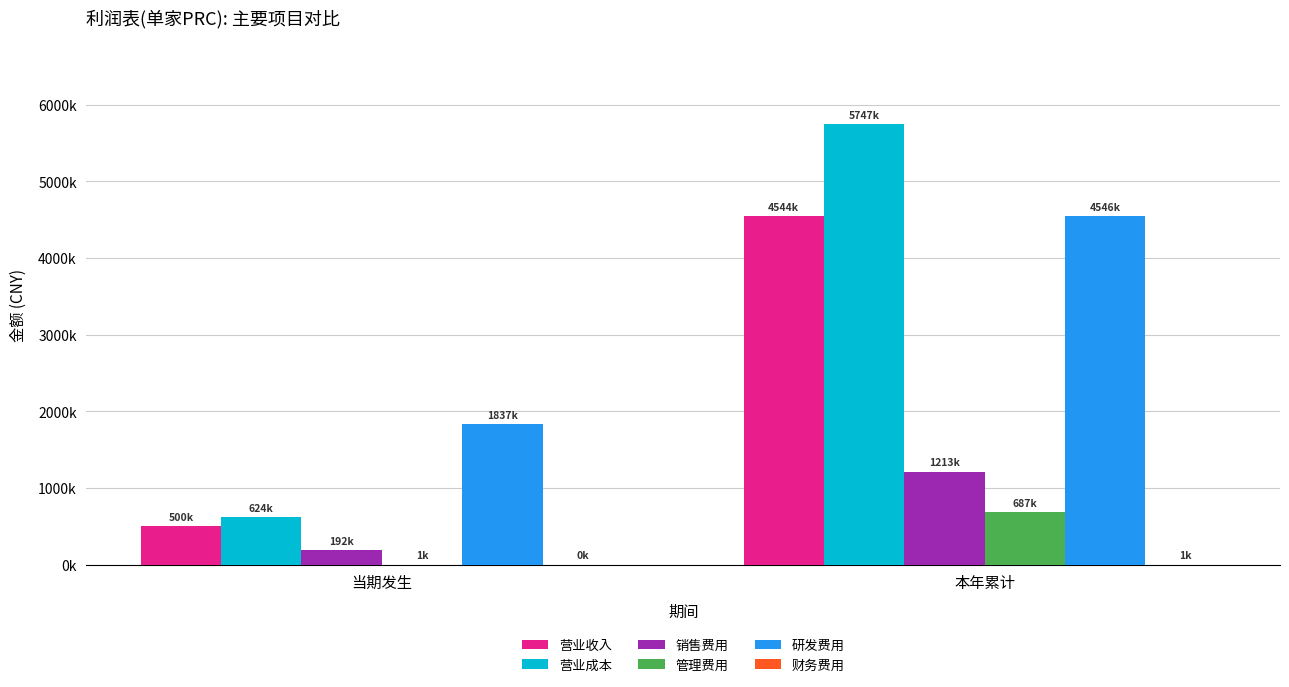

Are the bars horizontal?

No